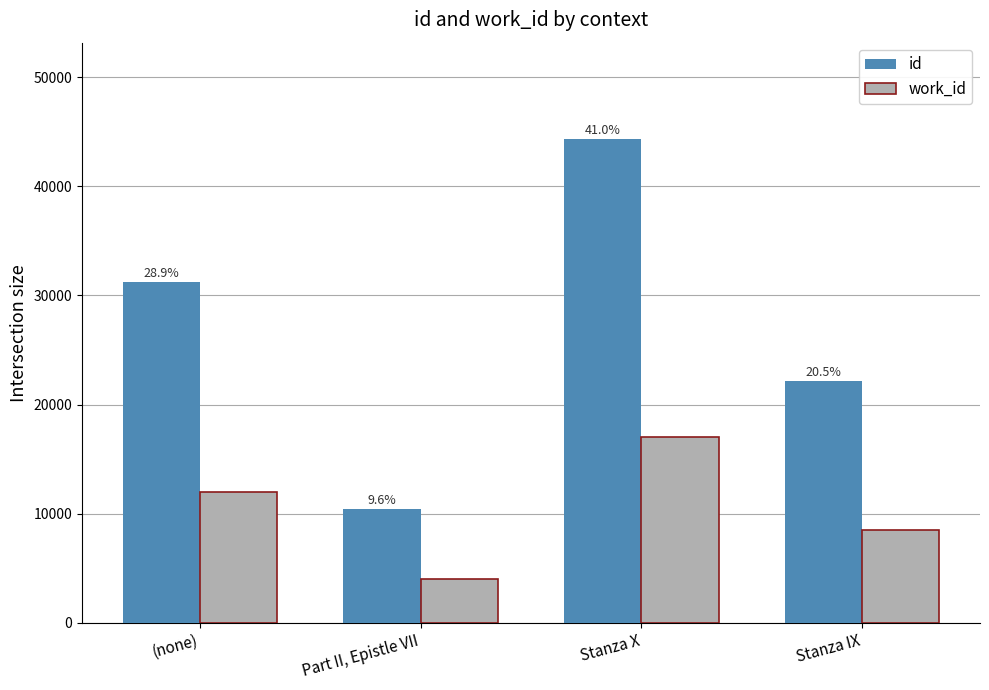

What is the difference between the maximum and minimum values in the work_id series?

13007